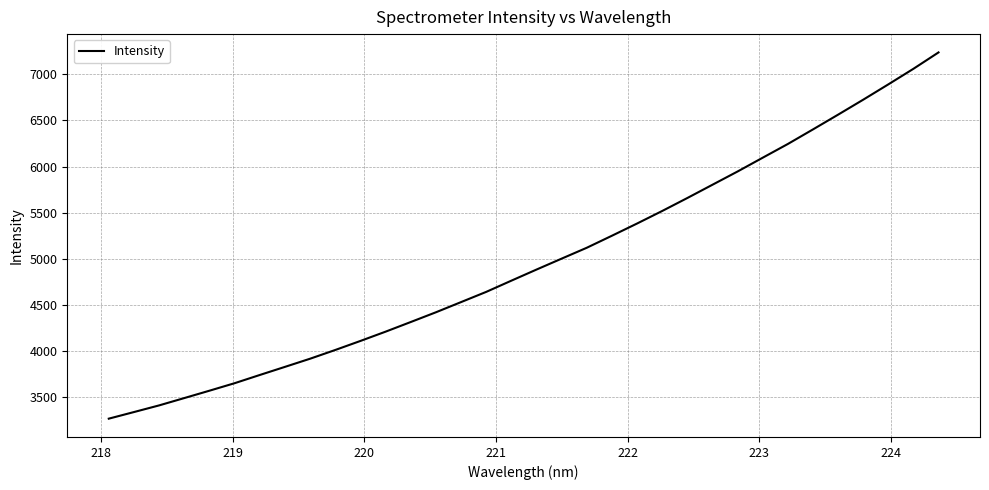

What is the difference between the second highest and second lowest values?

3718.3